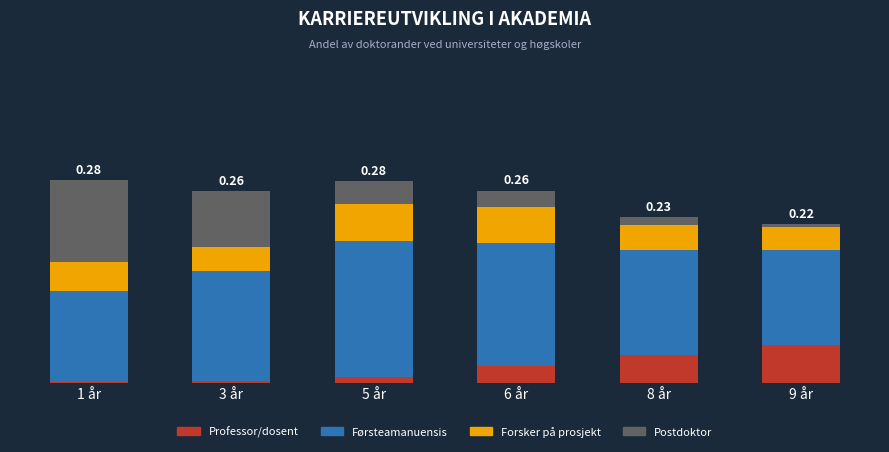

The Forsker på prosjekt series shows 0.0 at 9 år. True or false?

False